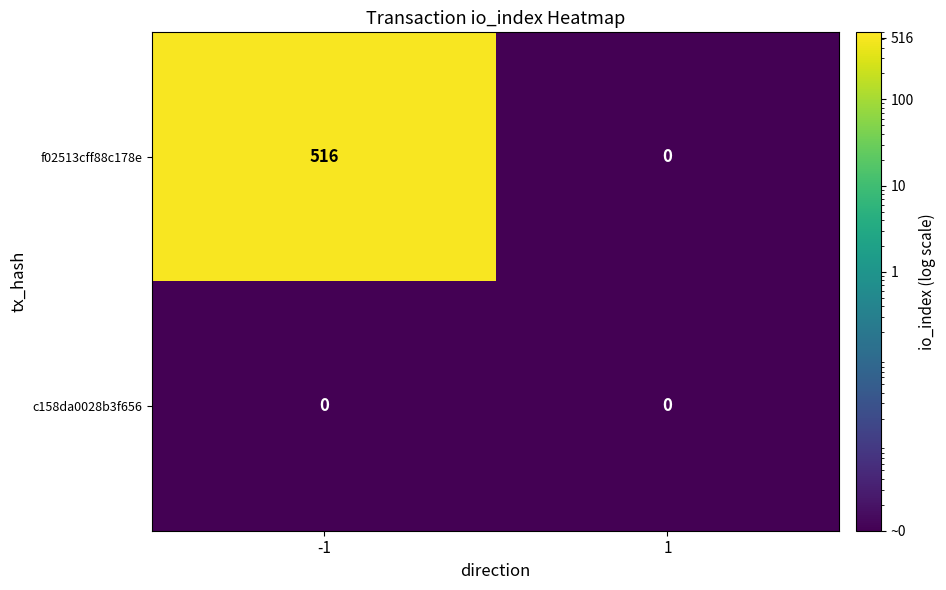

The value of c158da0028b3f656 at 1 is 0. True or false?

True